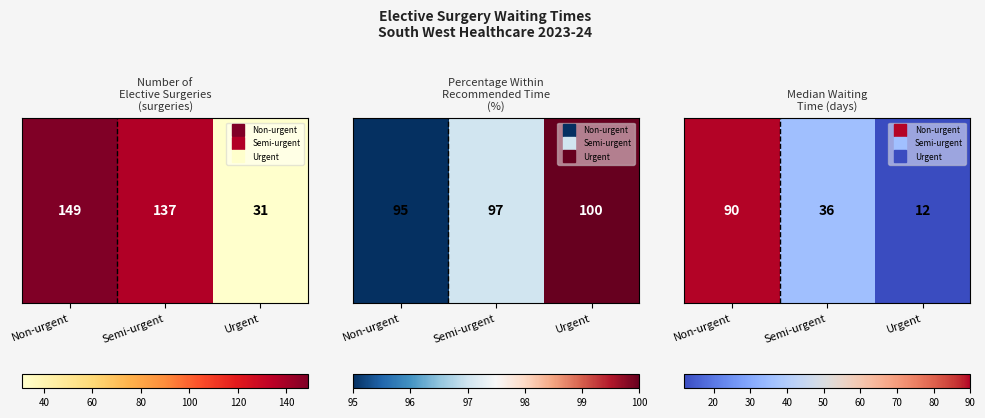

What is the minimum value shown in the chart?

12